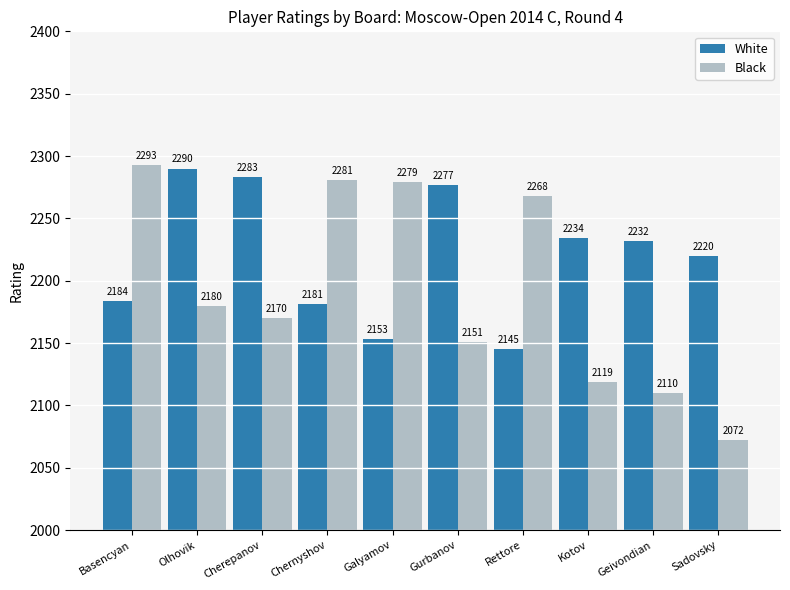

At which label does White first exceed 2232?

Olhovik